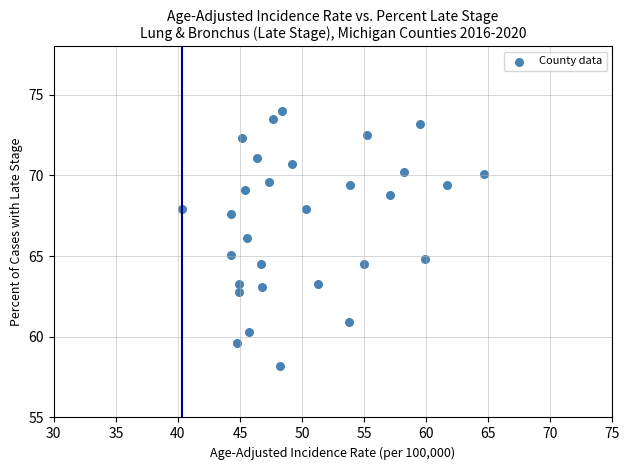

What is the range of X values (max minus min)?

24.4